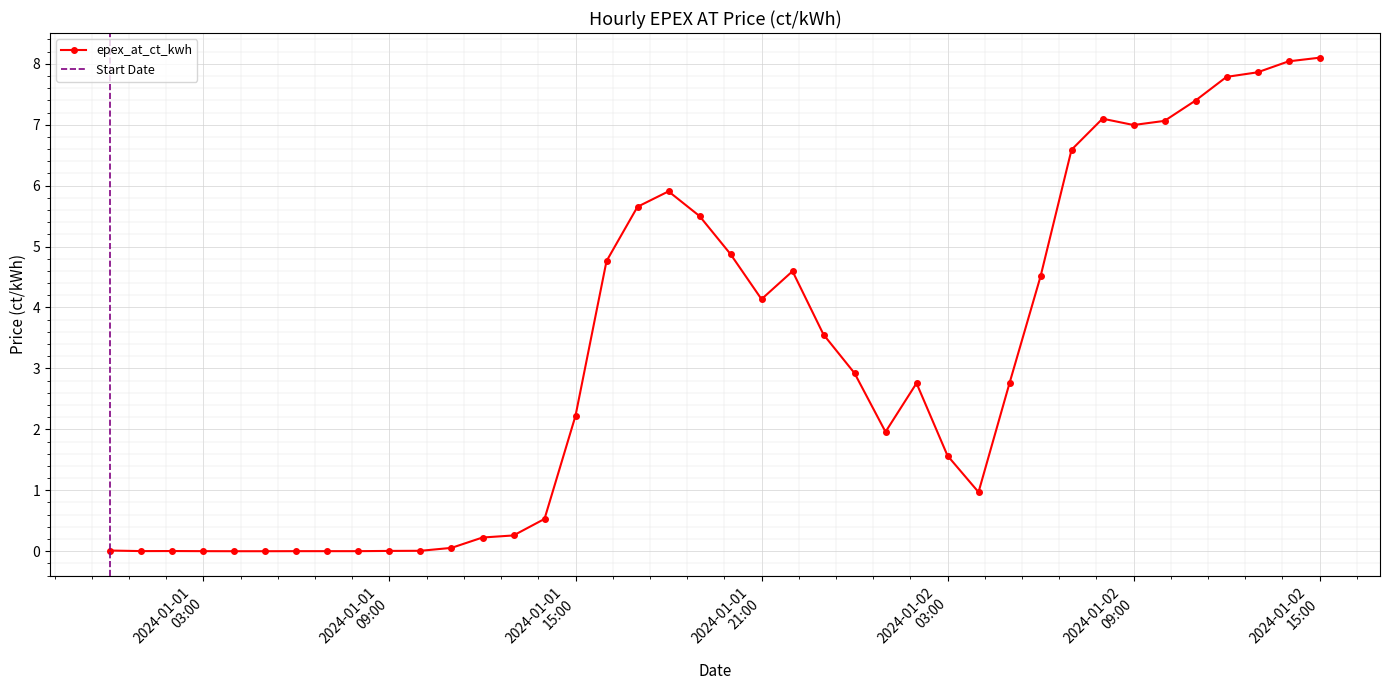

At which label is the value closest to 4?

2024-01-01 21:00